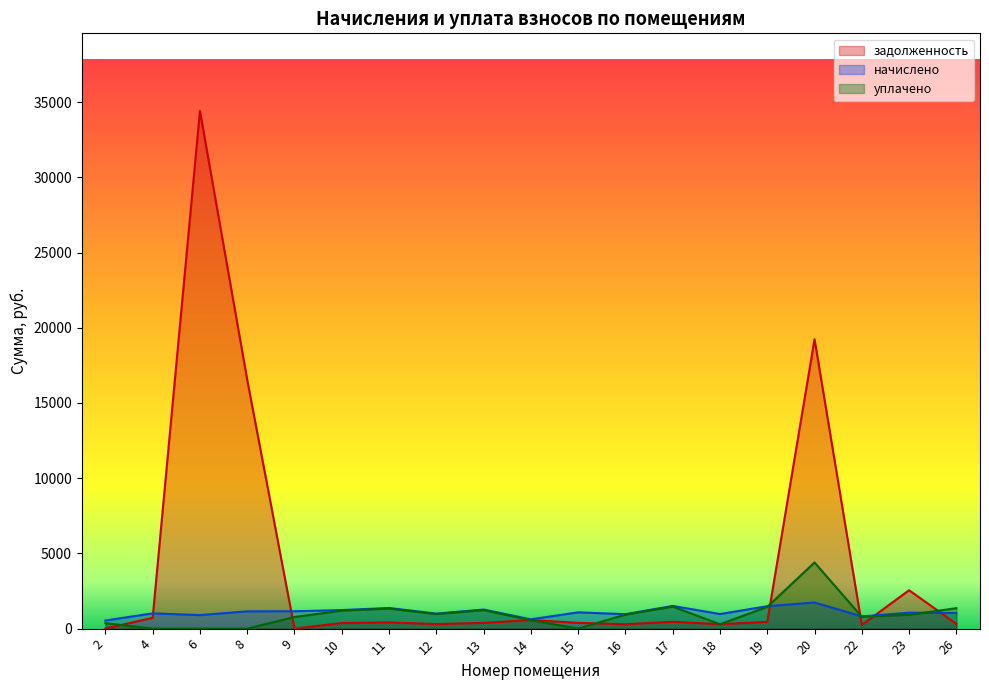

In начислено, how many points are lower than both neighbors (excluding endpoints)?

6